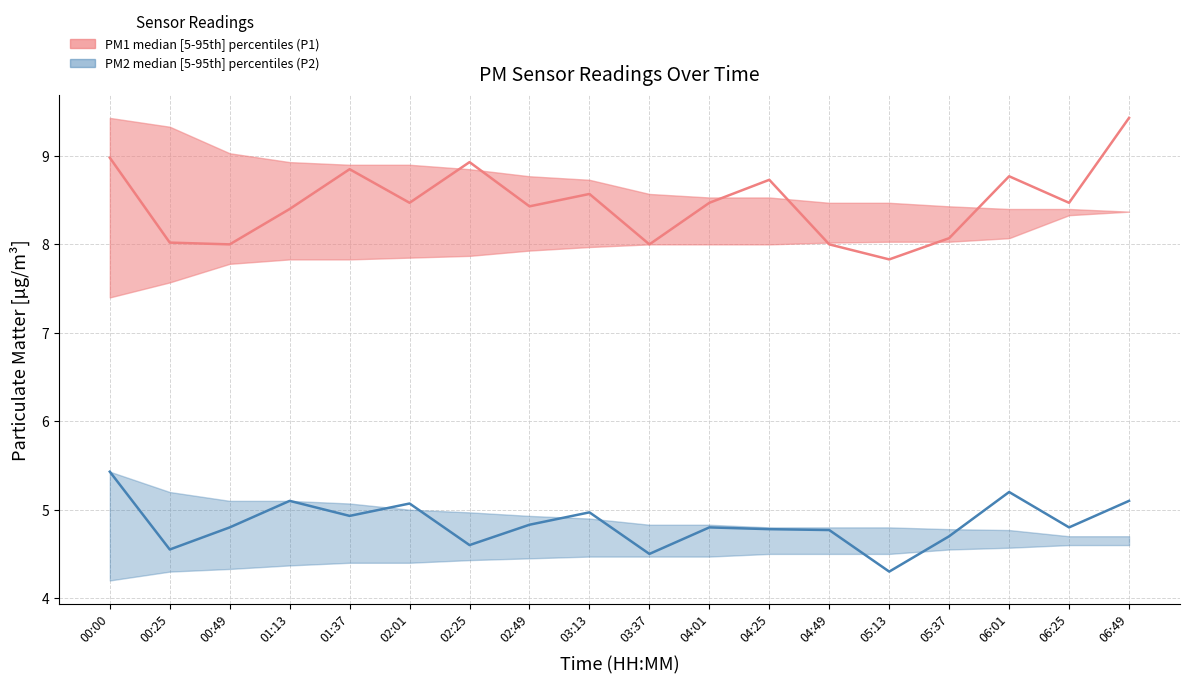

True or false: P2_lower and P1_median intersect in this chart.

False